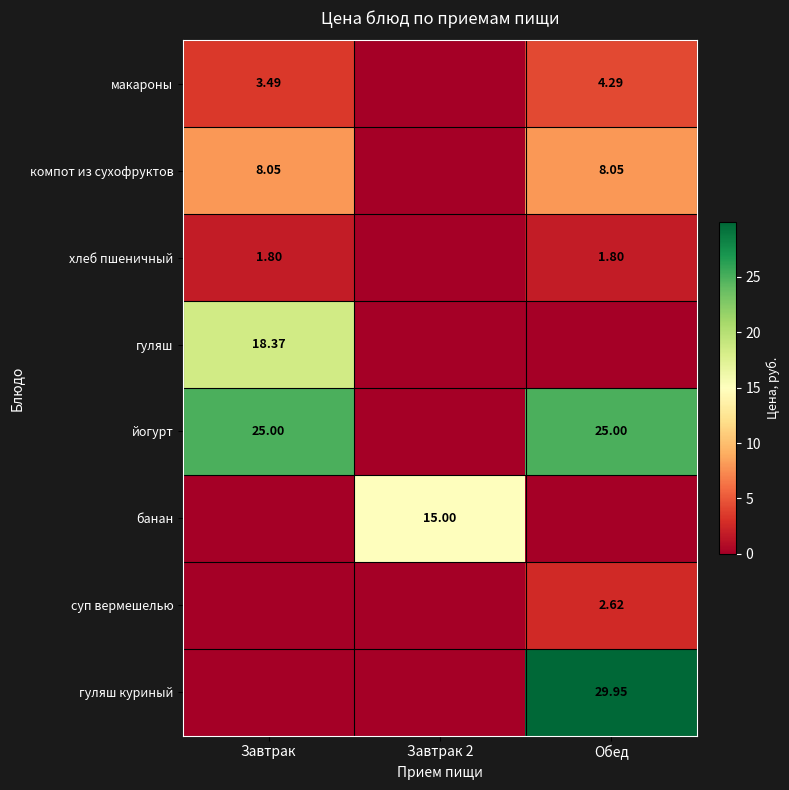

Is the value of гуляш at Завтрак greater than the value of йогурт at Обед?

No